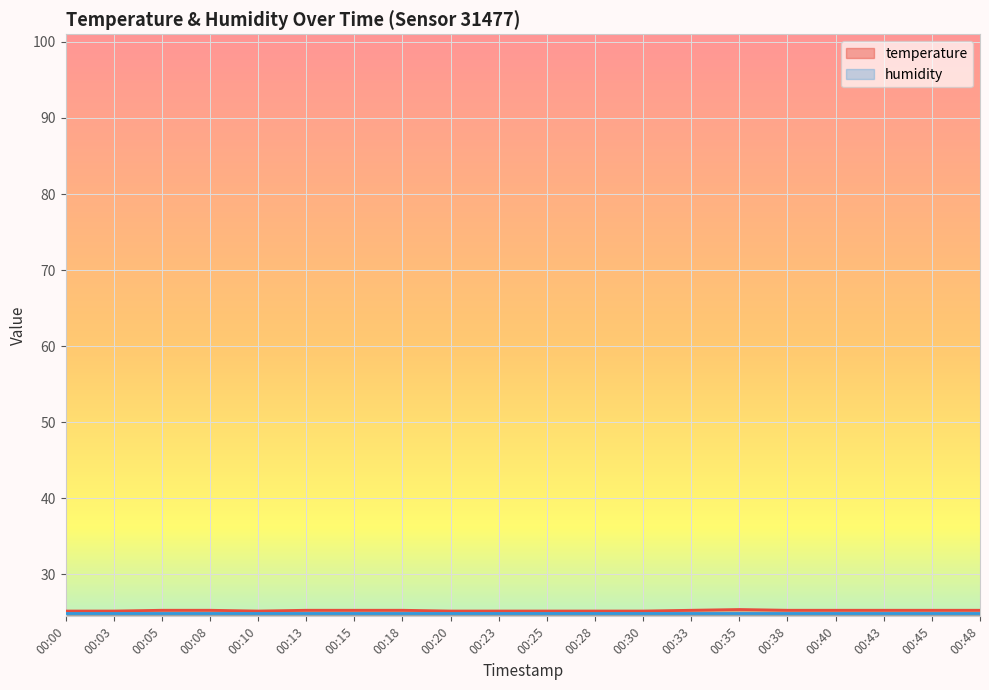

What is the minimum value shown in the chart?

25.0